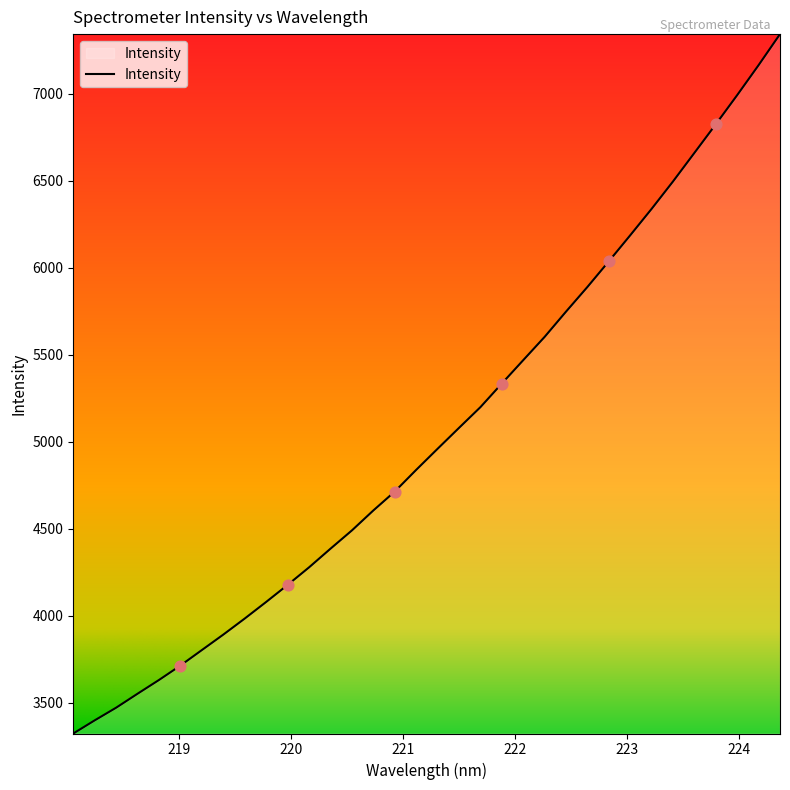

What is the maximum value shown in the chart?

7343.1